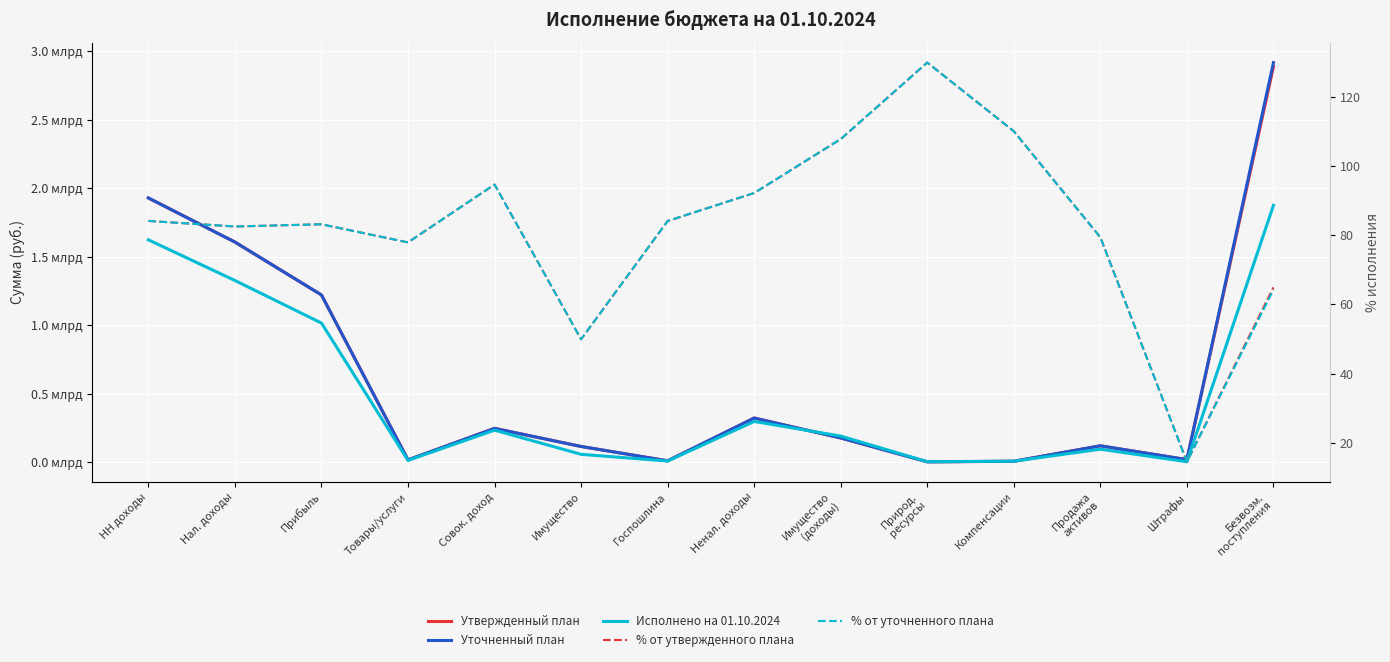

At which category does Уточненный план reach its first local valley?

Товары/услуги